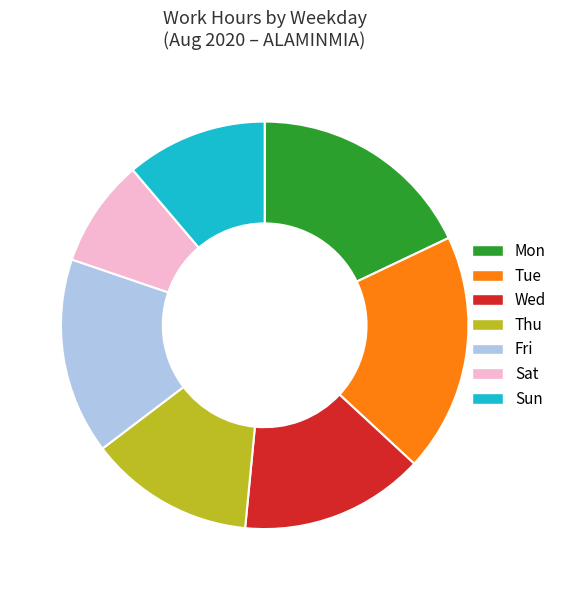

Which category has the smallest portion of the pie?

Sat